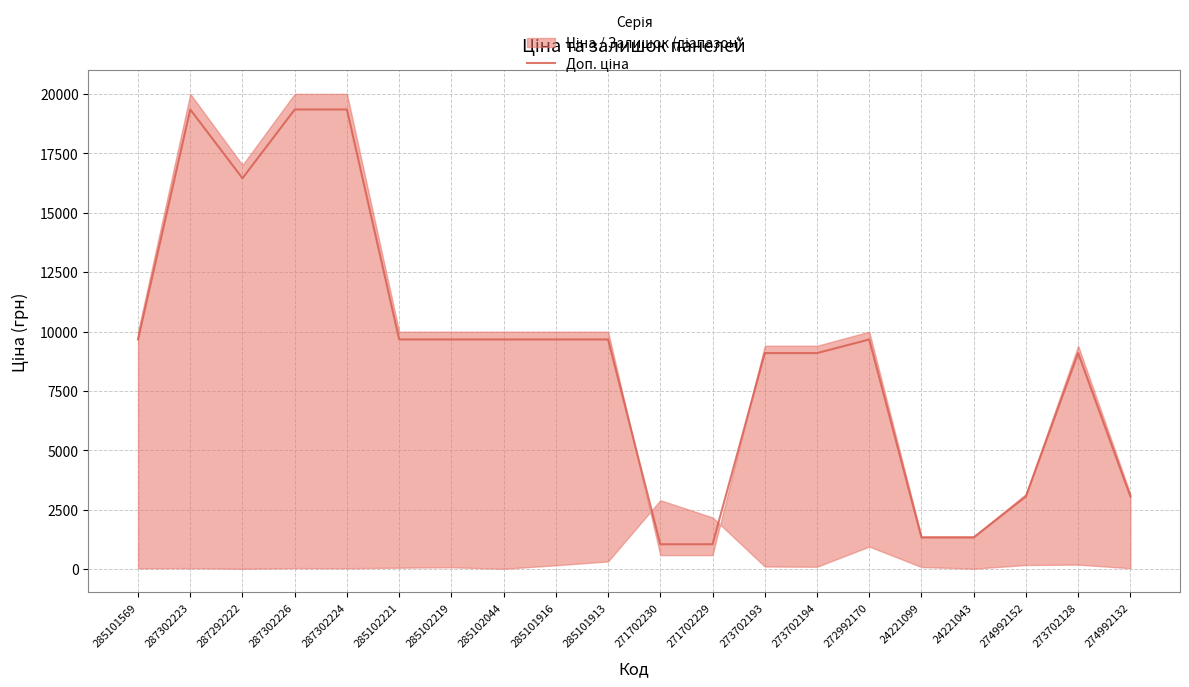

What is the approximate value at 287292222?

16448.2